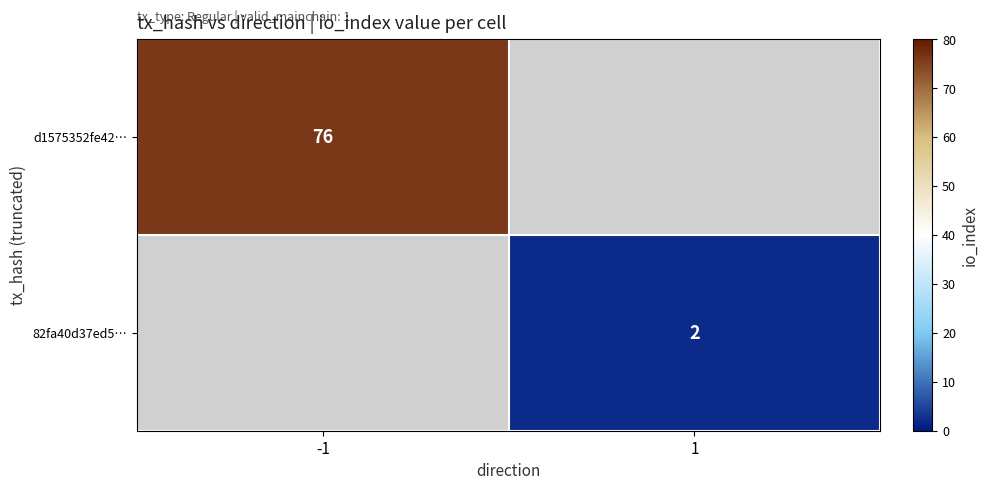

Is it true that d1575352fe42… equals 76 at -1?

True